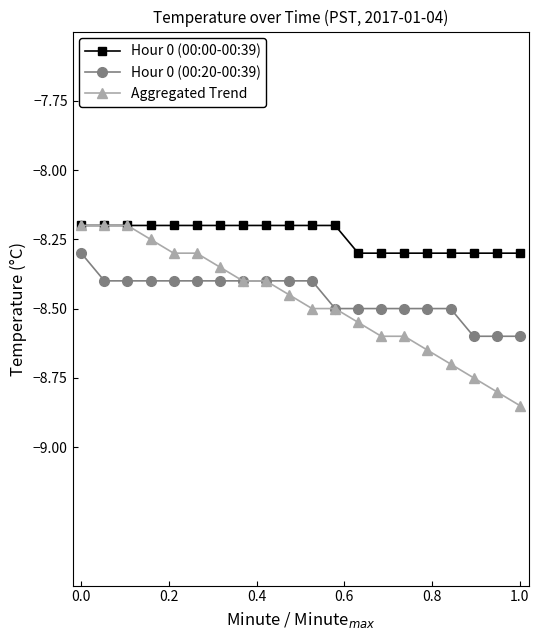

True or false: Hour 0 (00:20-00:39) and Hour 0 (00:00-00:39) intersect in this chart.

False